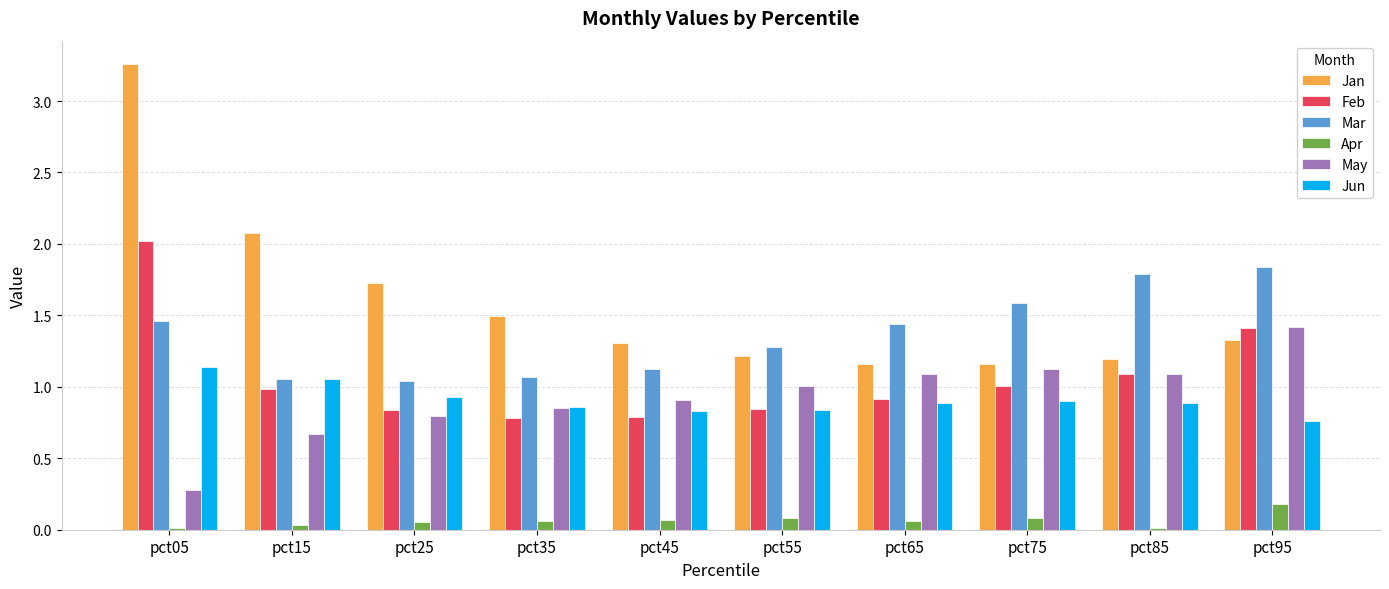

What is the sum of all Jan values?

15.9